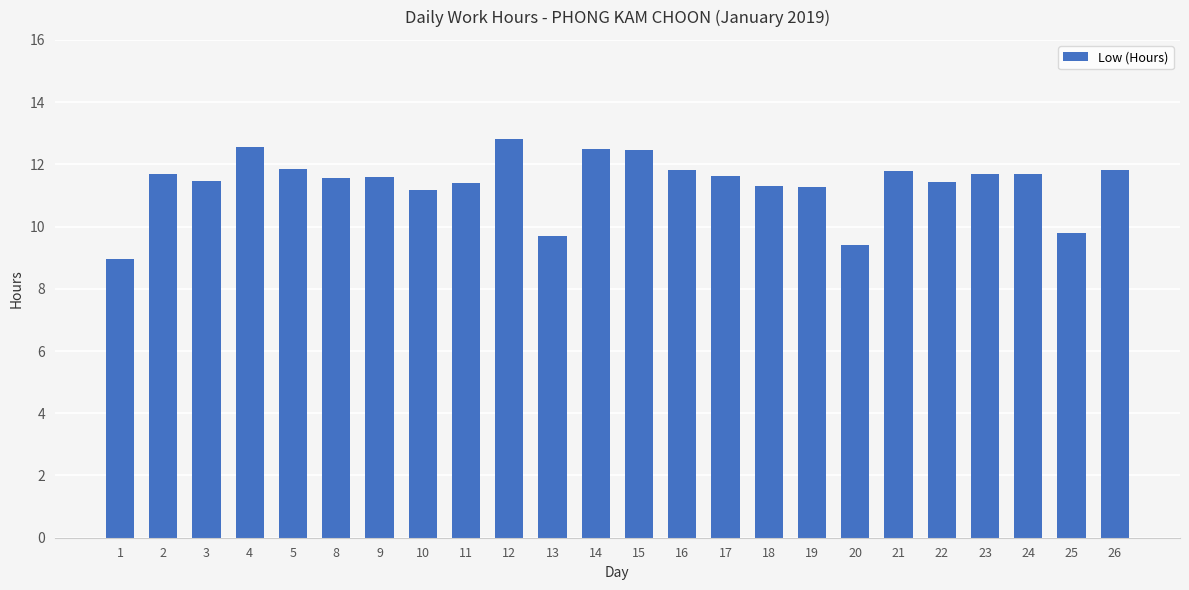

At which category does the chart reach its peak across all series?

12